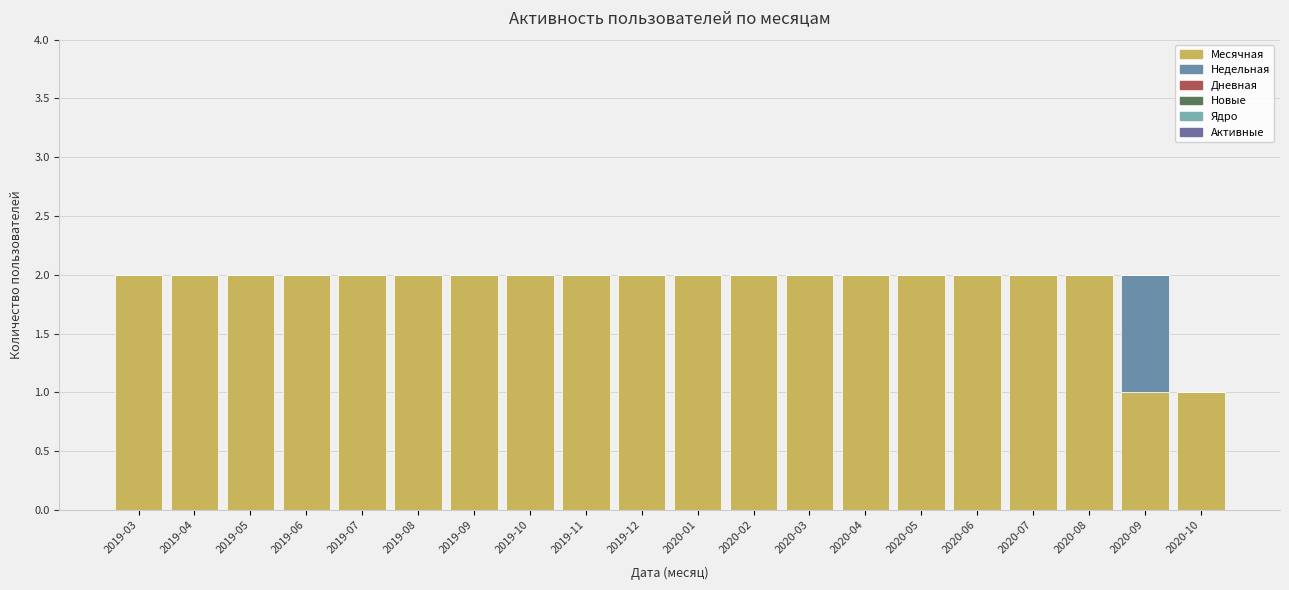

Between 2019-10 and 2020-07, which series saw the biggest shift?

Месячная